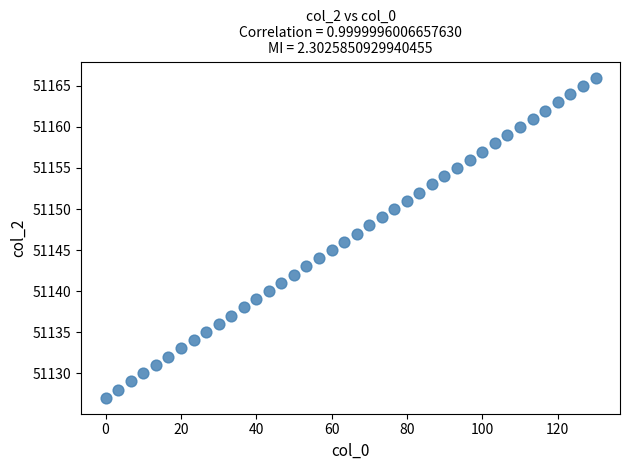

How many points are shown in the scatter plot?

40